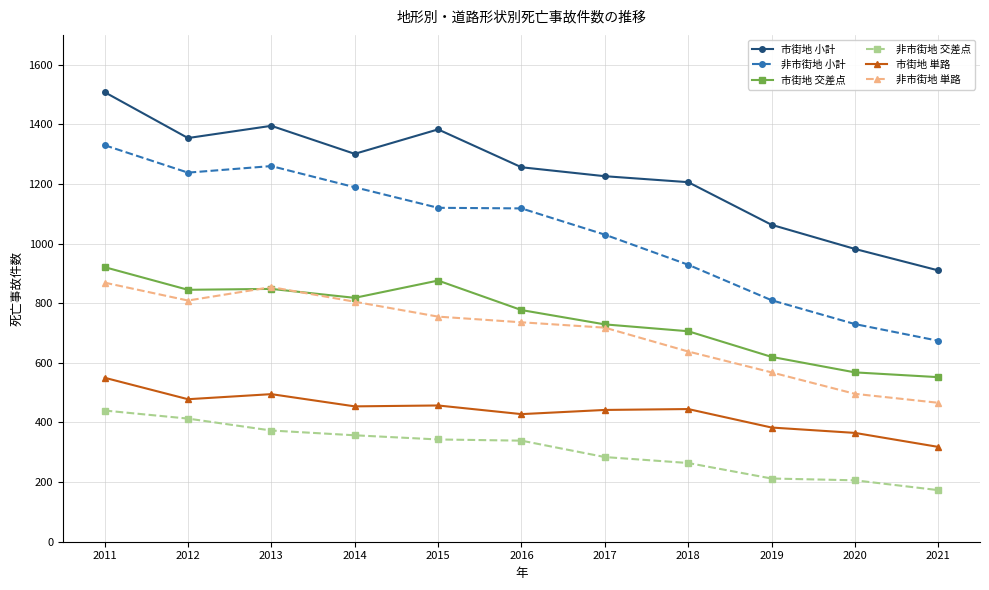

What is the difference between the second highest and minimum values in the 市街地 交差点 series?

324